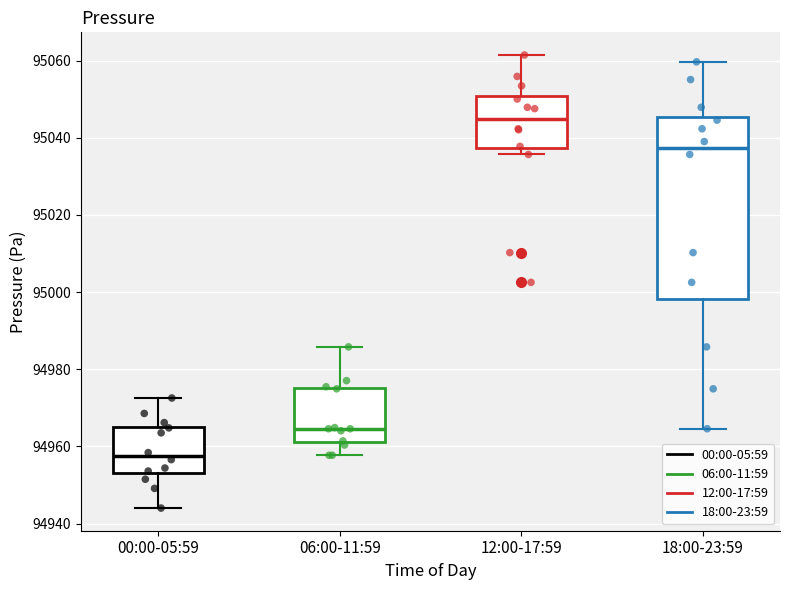

Which box has the highest median line?

12:00-17:59